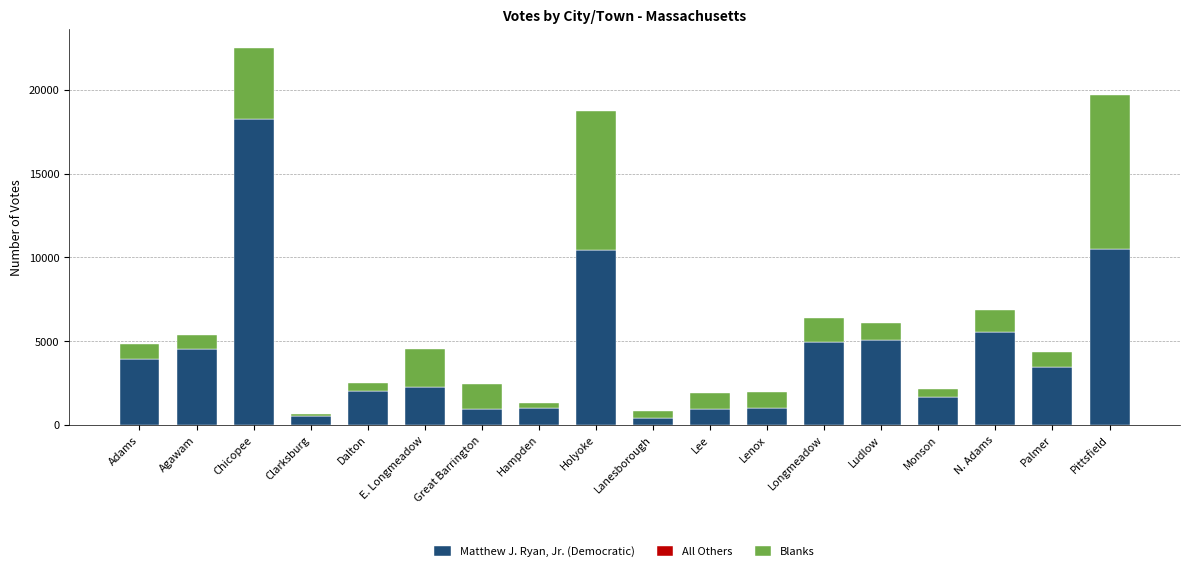

Are the bars grouped side by side (vs. stacked)?

No